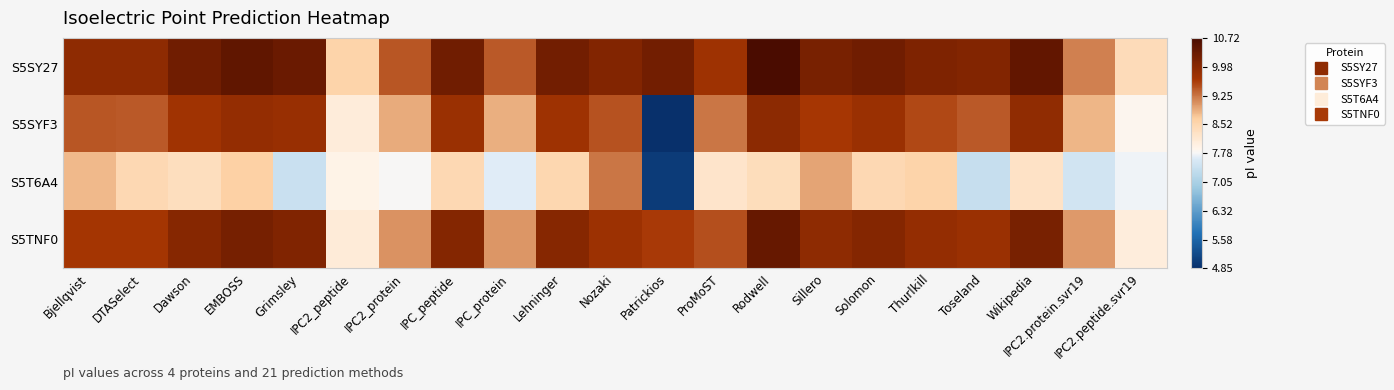

At which category does the chart reach its minimum across all series?

Patrickios